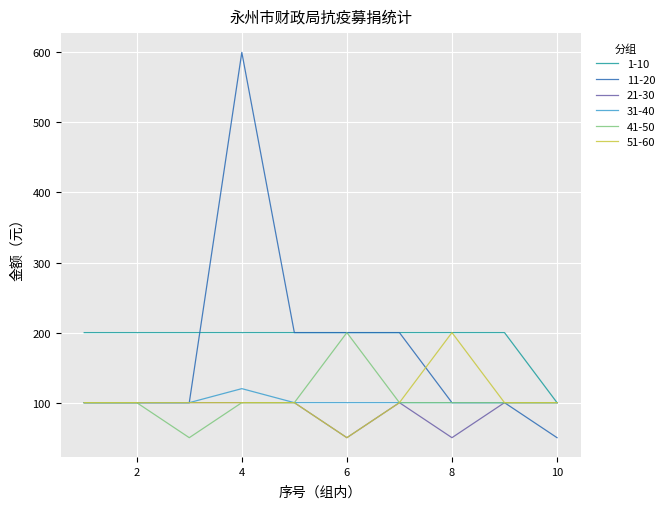

Which series has the widest spread of values?

11-20